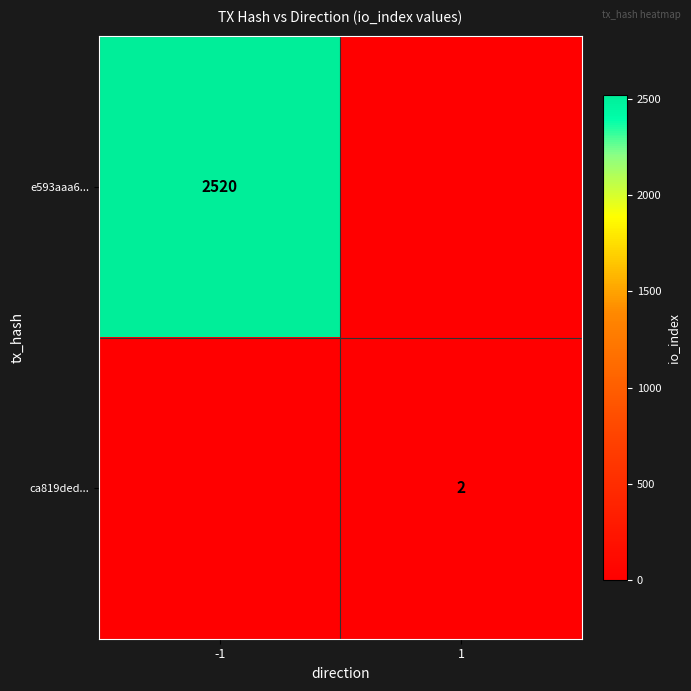

The value of ca819ded... at 1 is 1. True or false?

False